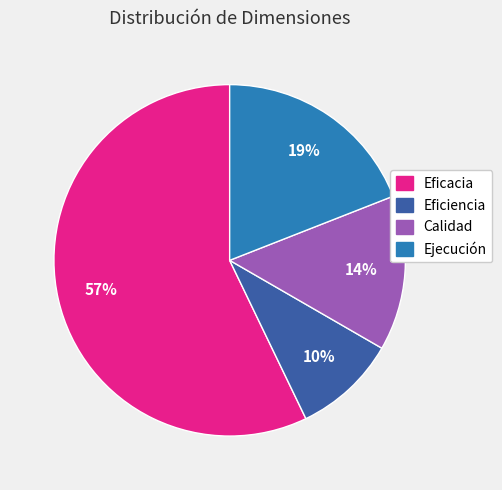

To the nearest percent, what is the average slice percentage?

25%